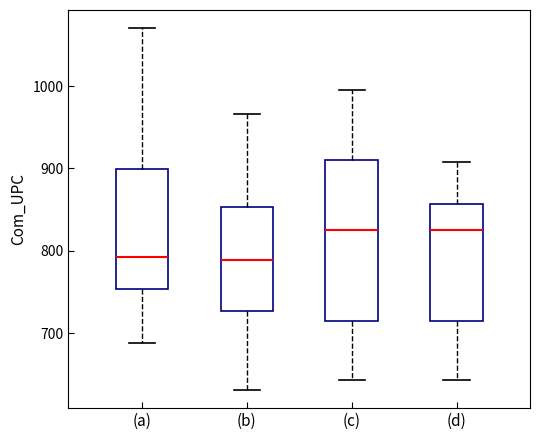

Reading left to right, read every box against the y-axis: the position of its median line, the range the box covers, and the ends of its whiskers. The values are not printed on the chart, so give them approximately, as read against the axis.

(a): median 790, box 750 to 900, whiskers 690 to 1070
(b): median 790, box 730 to 850, whiskers 630 to 970
(c): median 820, box 710 to 910, whiskers 640 to 1000
(d): median 820, box 710 to 860, whiskers 640 to 910